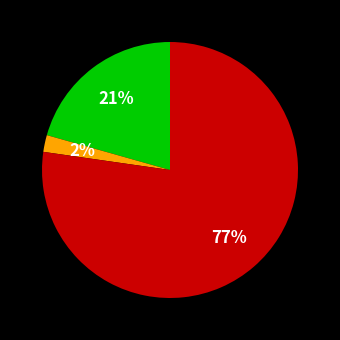

To the nearest percent, what is the difference between the largest and smallest slice percentages?

75%